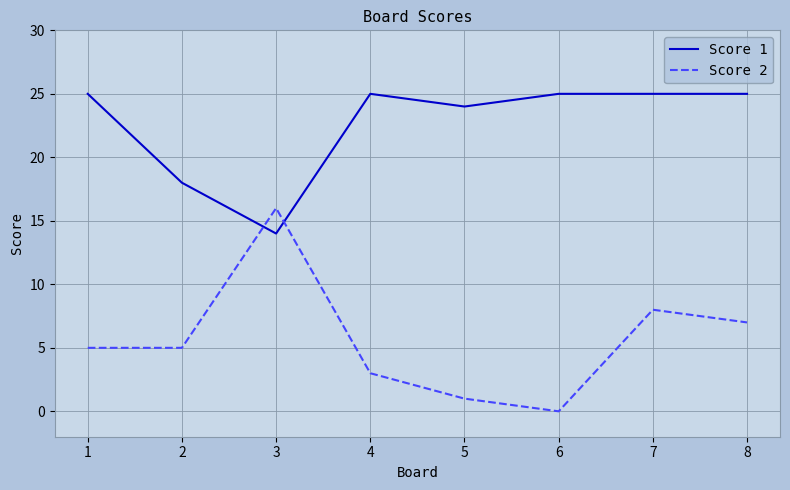

The value of Score 2 at 7 is 11. True or false?

False